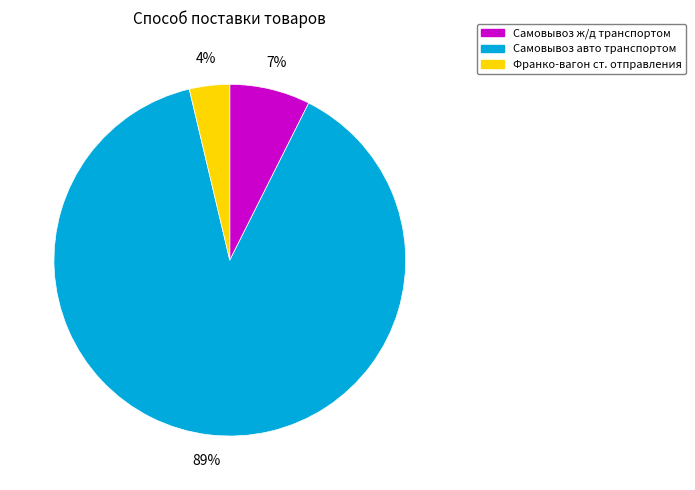

How many slices are in this pie chart?

3